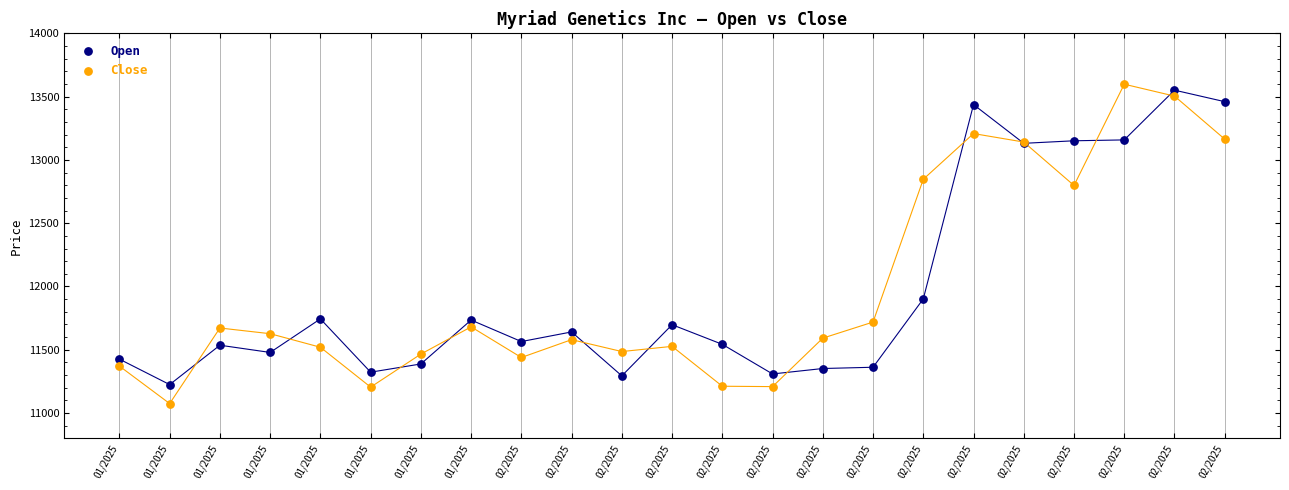

Which series has the widest spread of Y values?

Close